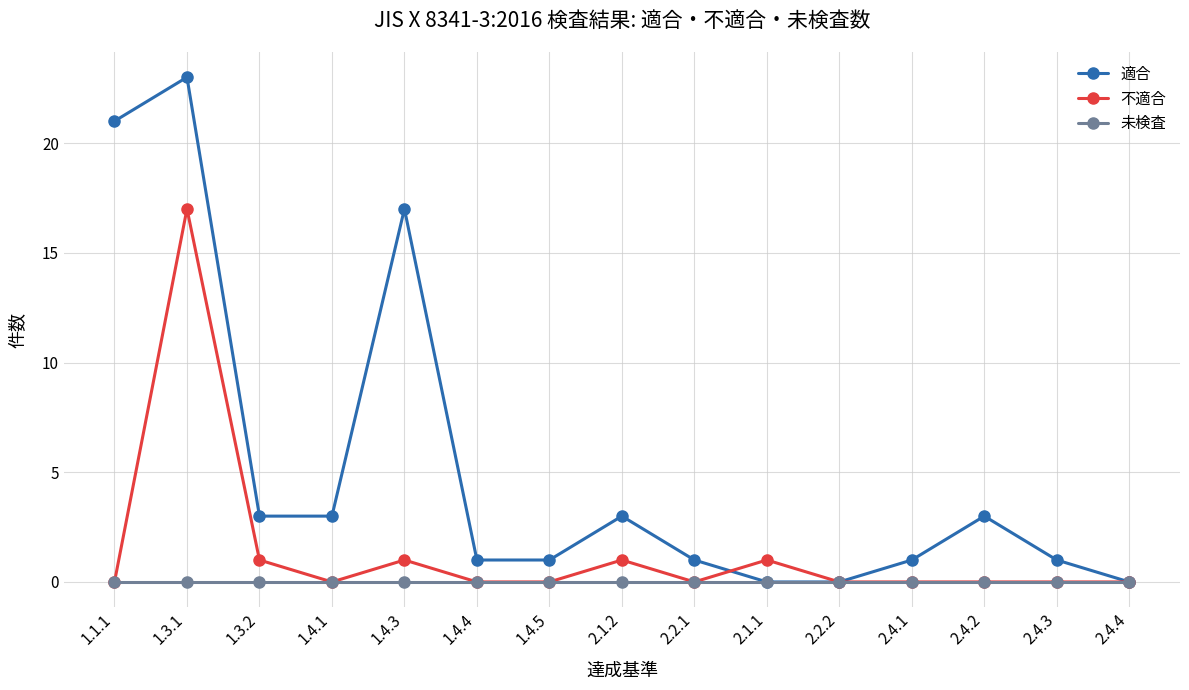

Is it true that 適合 equals 0 at 2.1.1?

True